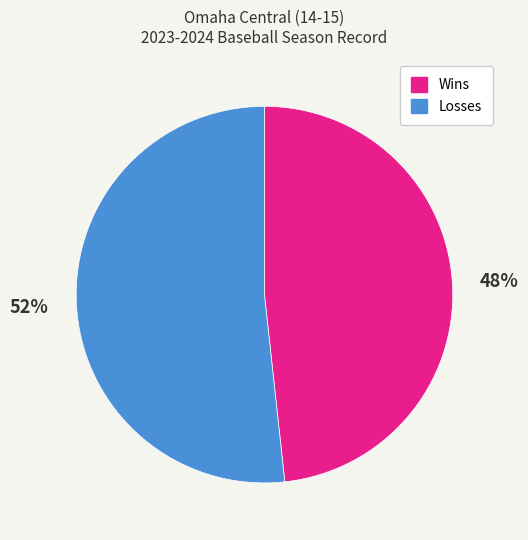

True or false: Wins accounts for 48% of the total.

True